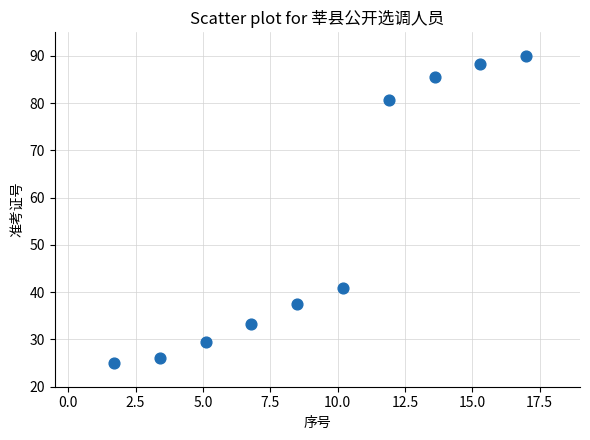

What Y value in the scatter plot is closest to 57?

40.8